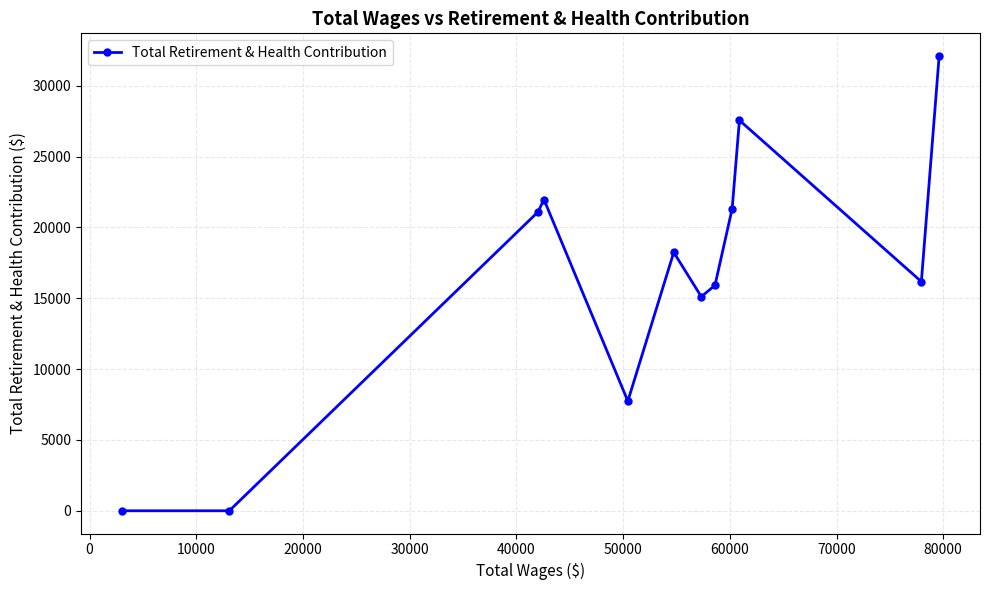

What is the greatest value displayed?

32090